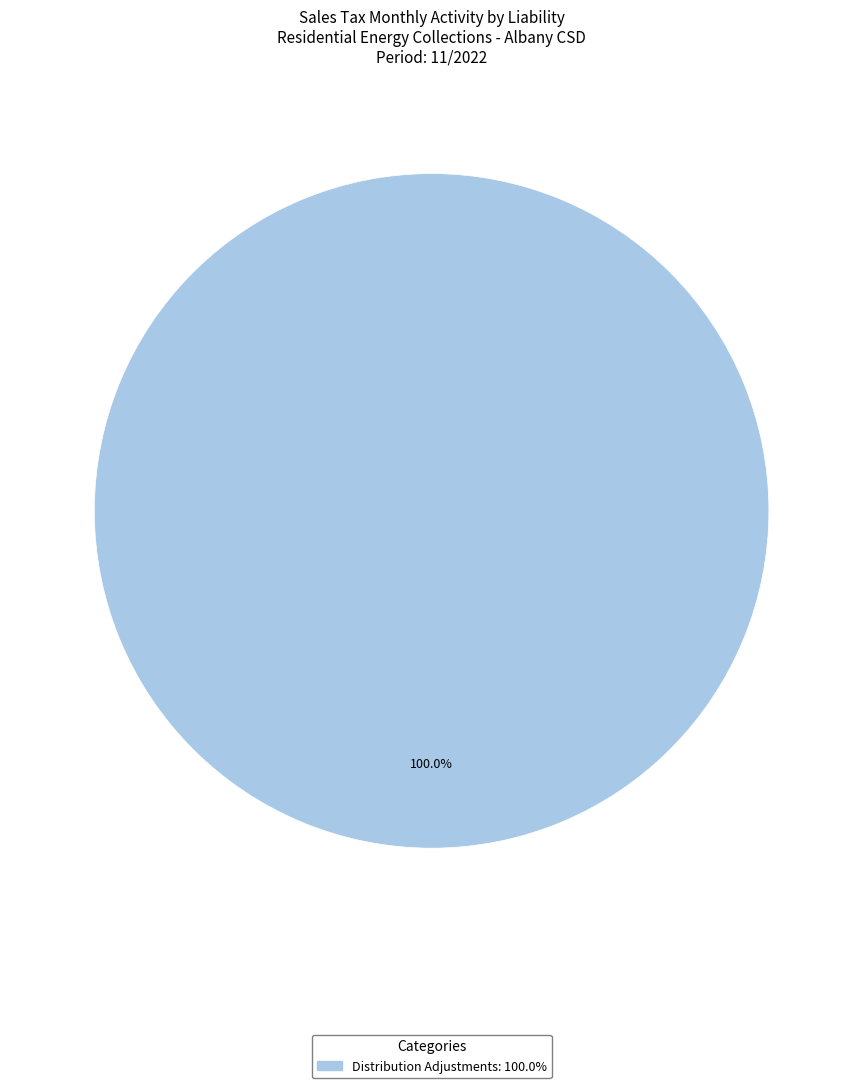

Does any single category account for the majority?

Yes